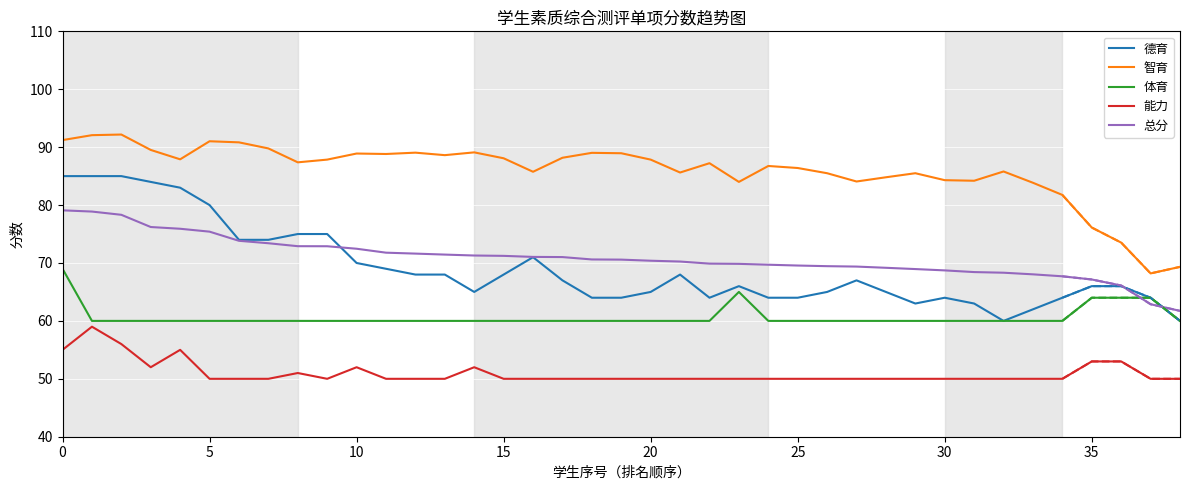

Count the 体育 values in the range 60 to 61.

34